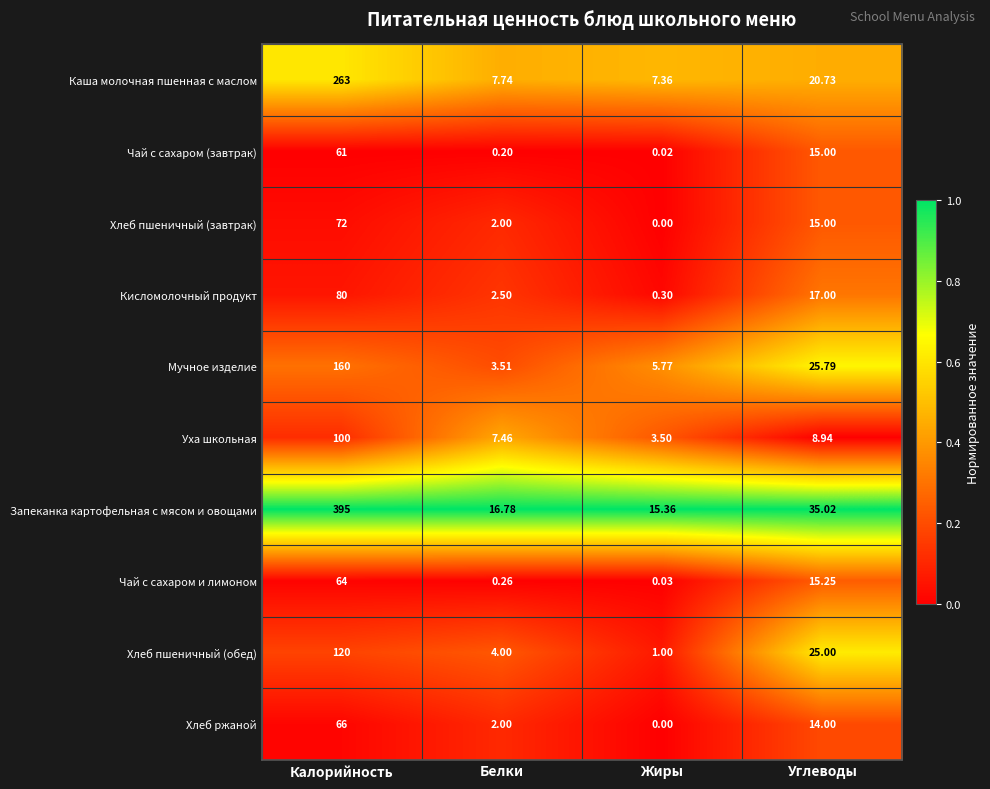

At which category is the sum across all series the highest?

Калорийность